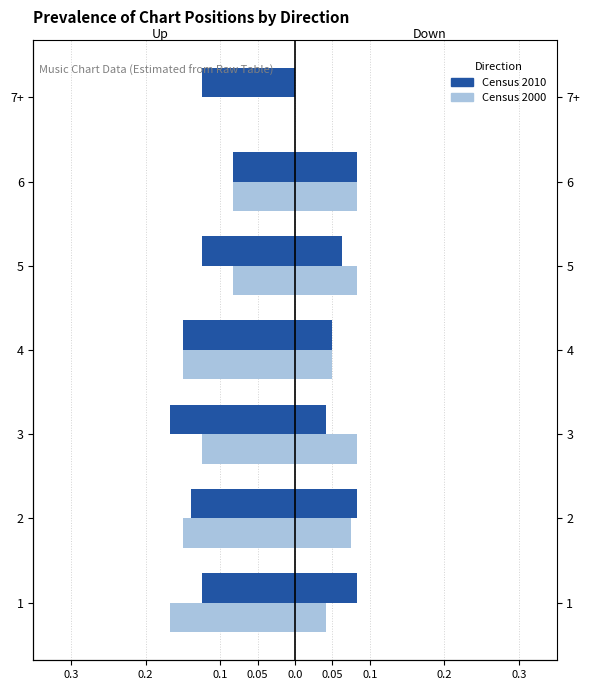

Reading left to right, extract all data points from this chart.

Census 2010: -0.1	-0.1	-0.2	-0.1	-0.1	-0.1	-0.1
Census 2000: -0.2	-0.1	-0.1	-0.1	-0.1	-0.1	0.0